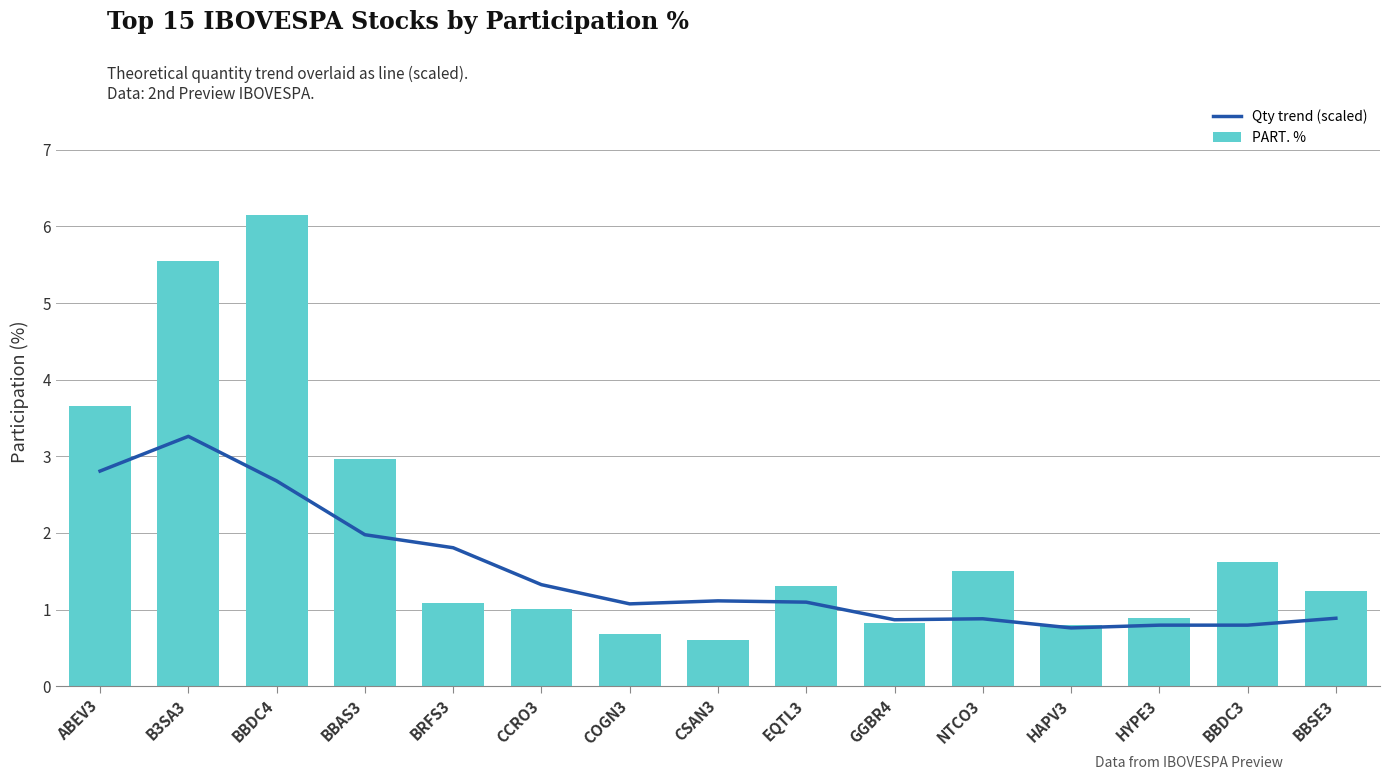

At which category does the chart reach its peak across all series?

BBDC4